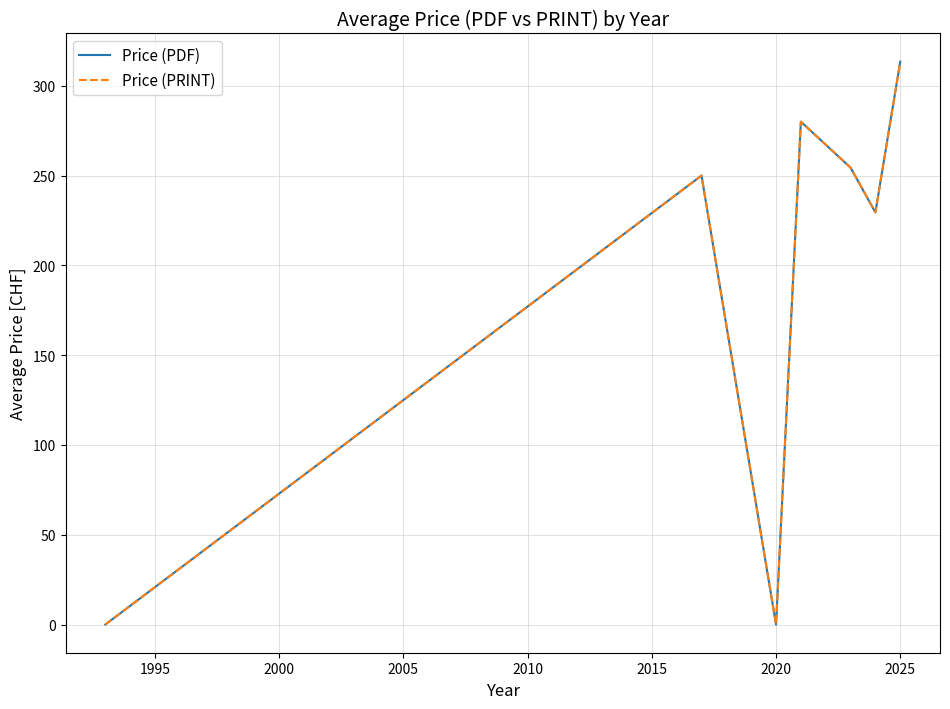

What is the difference between the second highest and second lowest values in the Price (PDF) series?

280.0